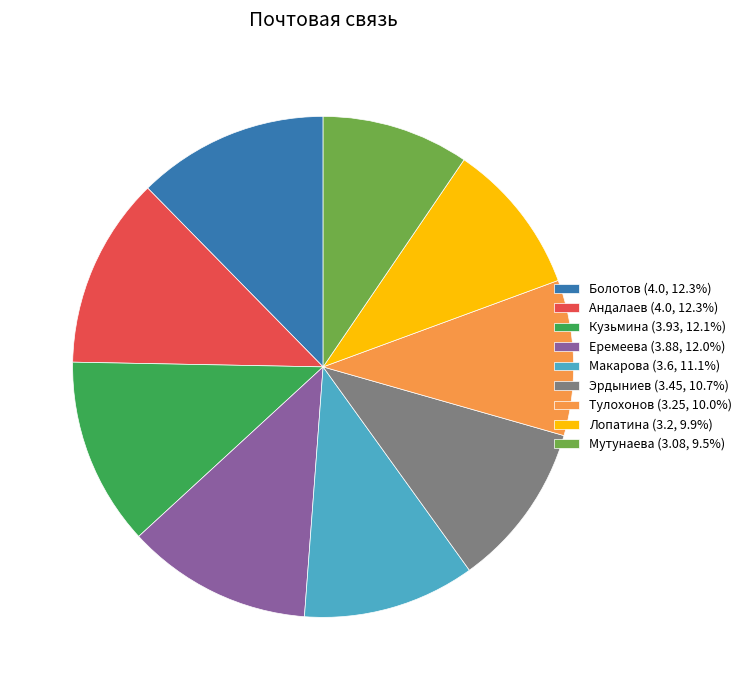

Approximately how many times larger is the value at Тулохонов (3.25, 10.0%) compared to Лопатина (3.2, 9.9%)?

1.0